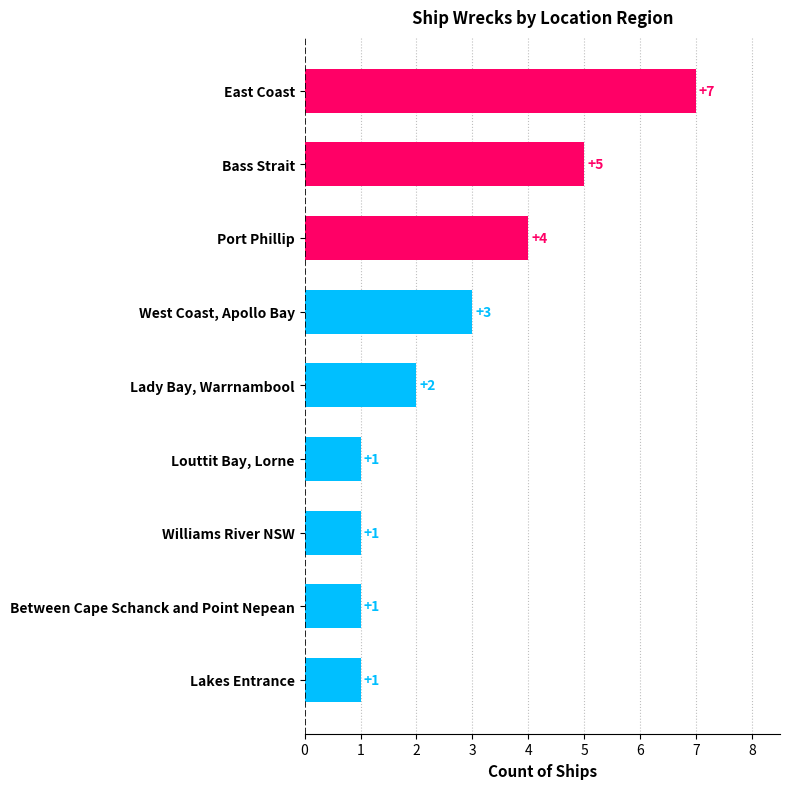

What is the average value?

3